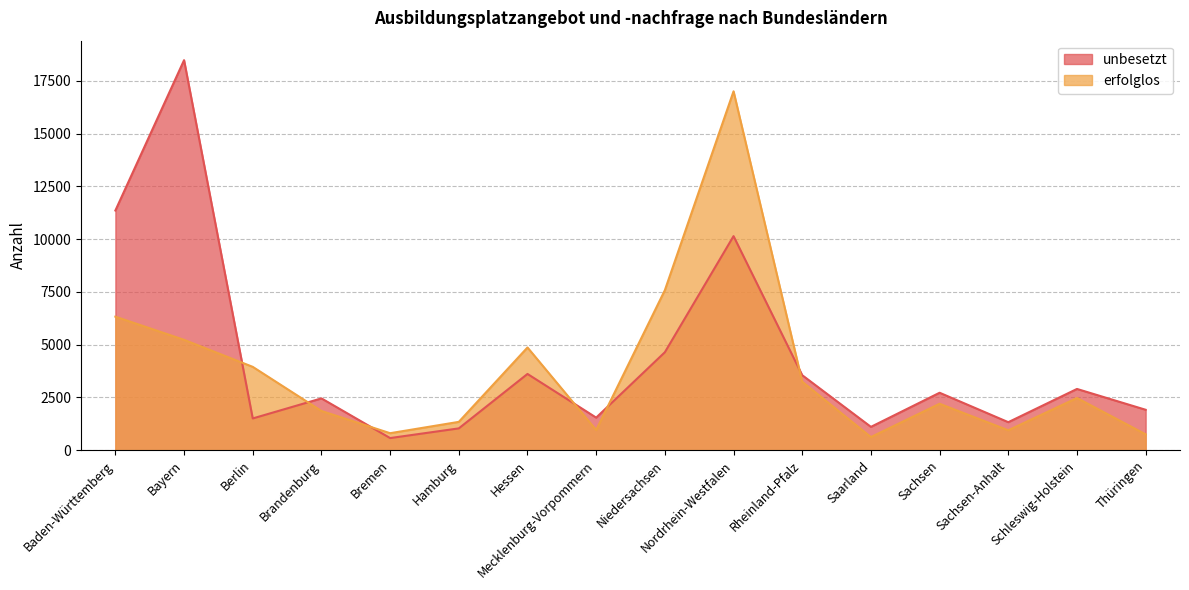

What value does the erfolglos series have at Thüringen?

750